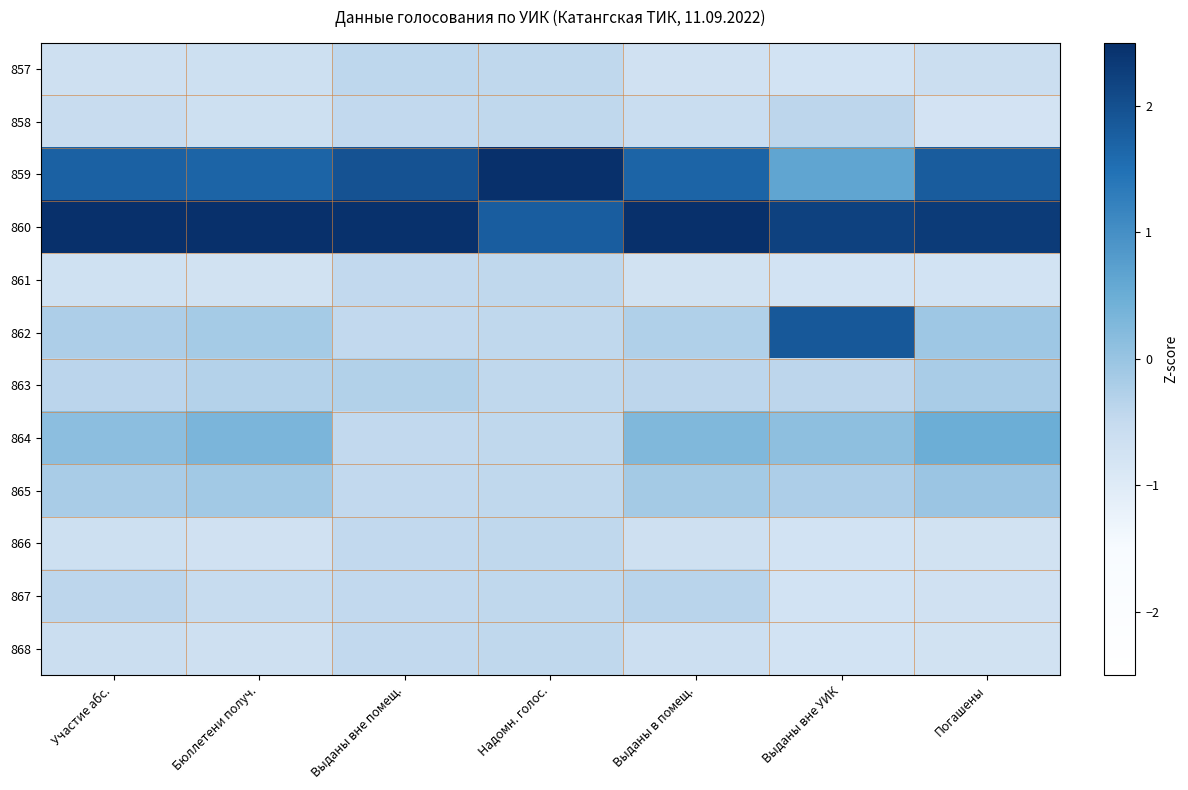

What is the difference between the highest and lowest values at Выданы в помещ.?

3.3